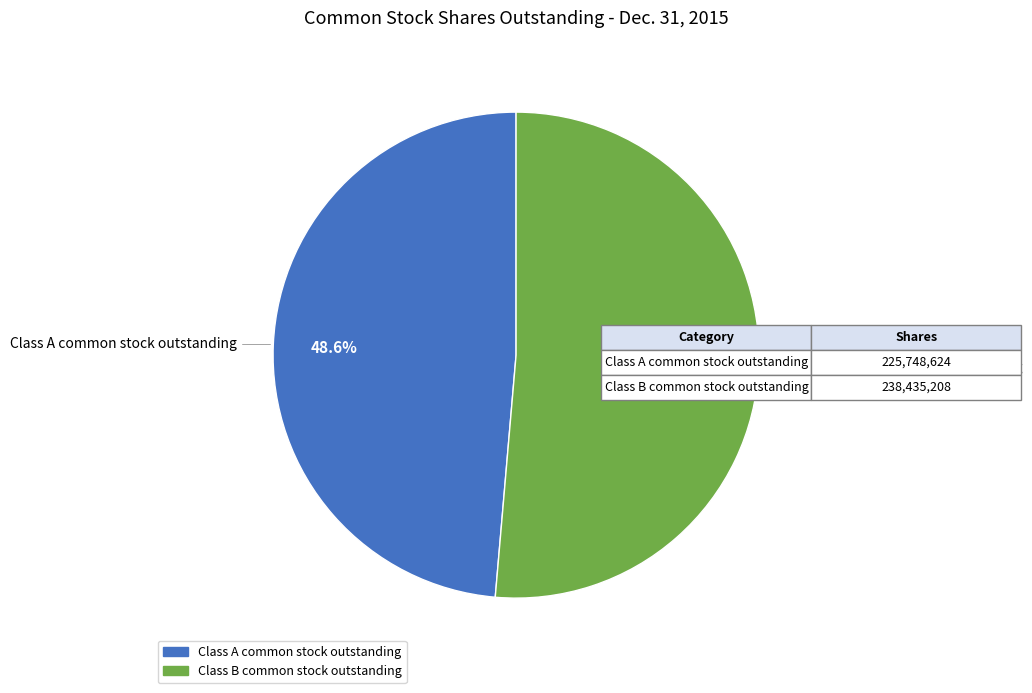

To the nearest percent, what is the combined percentage of Class A common stock outstanding and Class B common stock outstanding?

100%